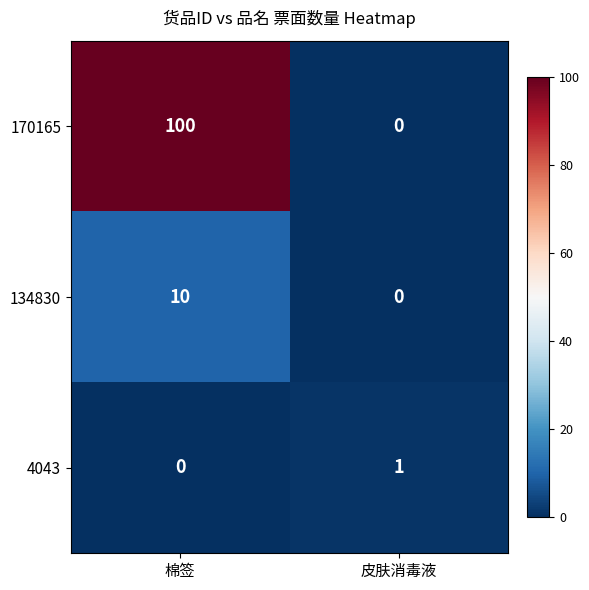

Which series has the largest total across all categories?

170165